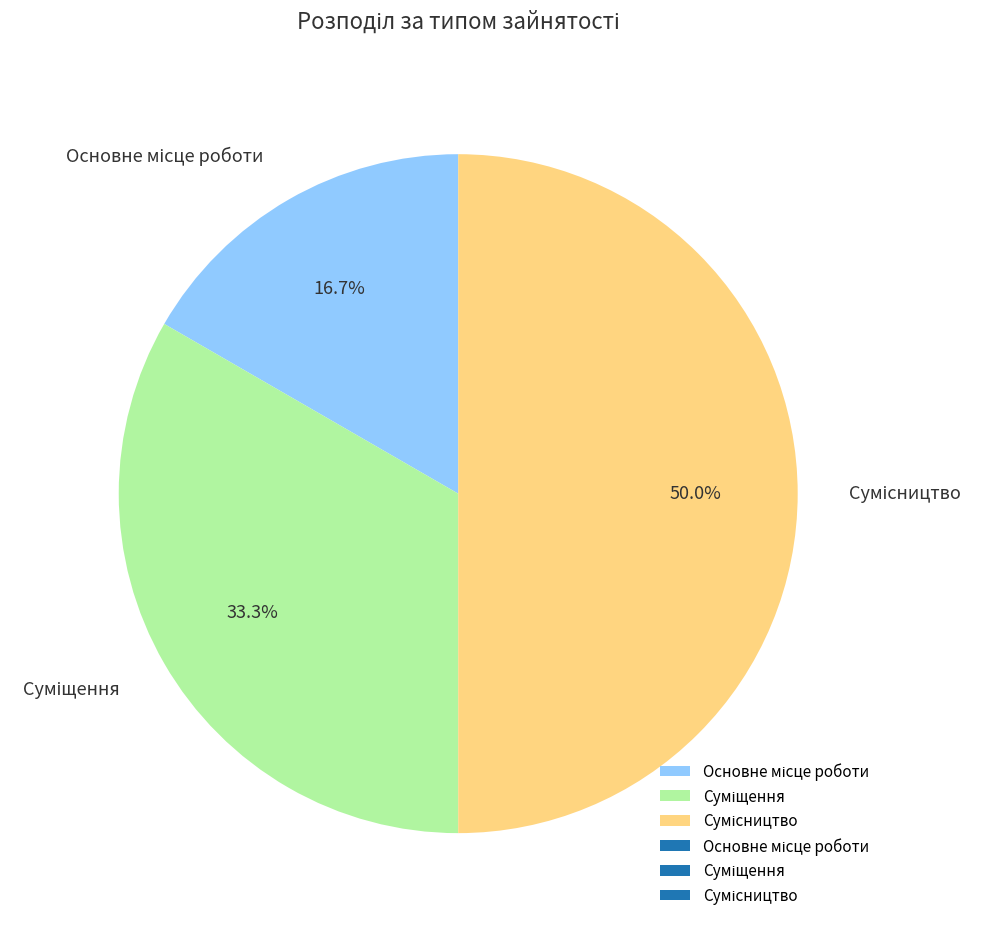

How many segments does this pie chart have?

3